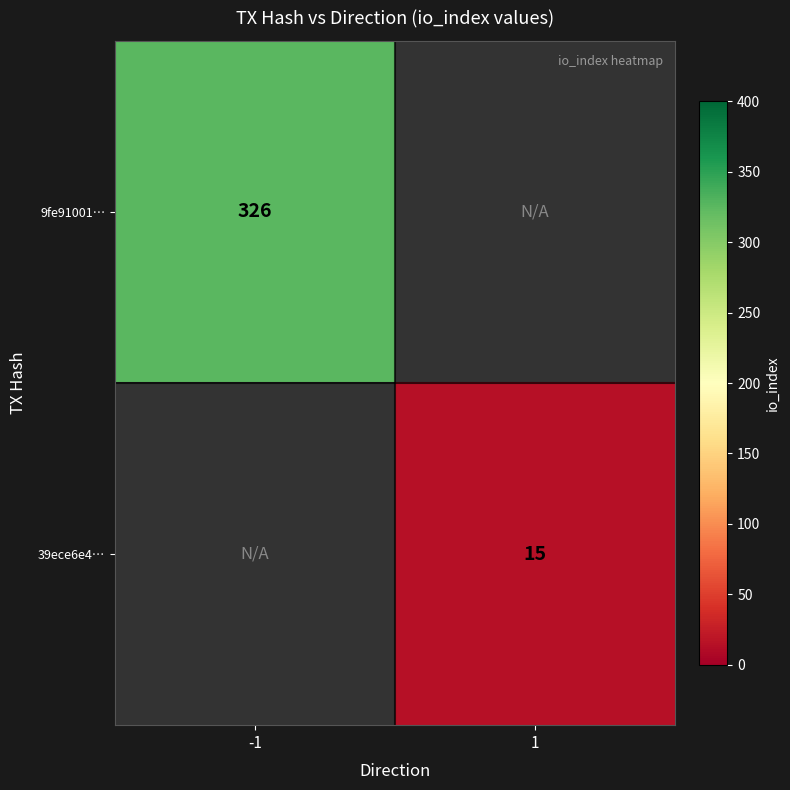

What is the greatest value displayed?

326.0